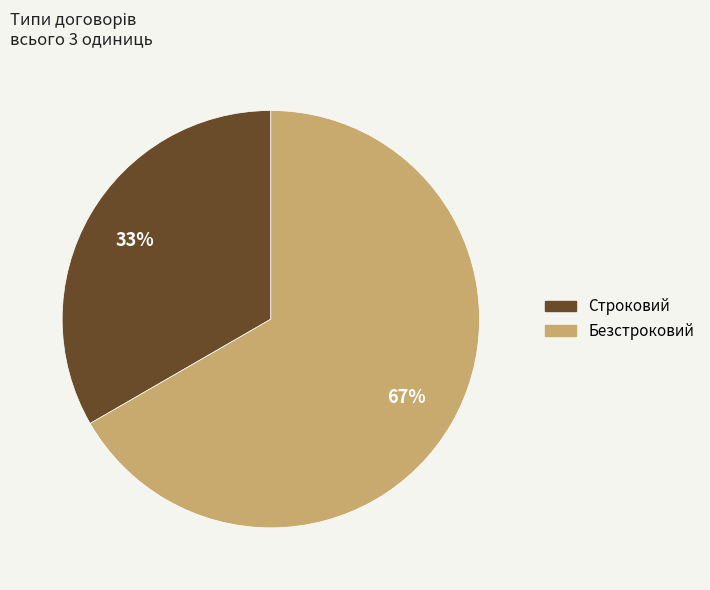

Do Безстроковий and Строковий together represent more than half of the pie?

Yes